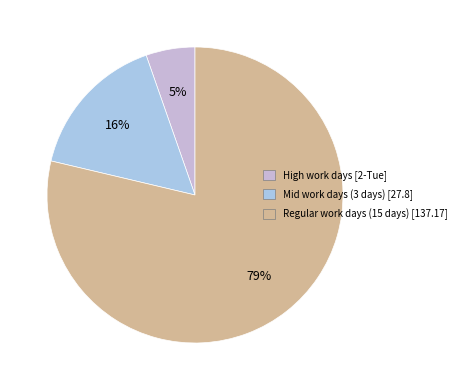

How many segments does this pie chart have?

3